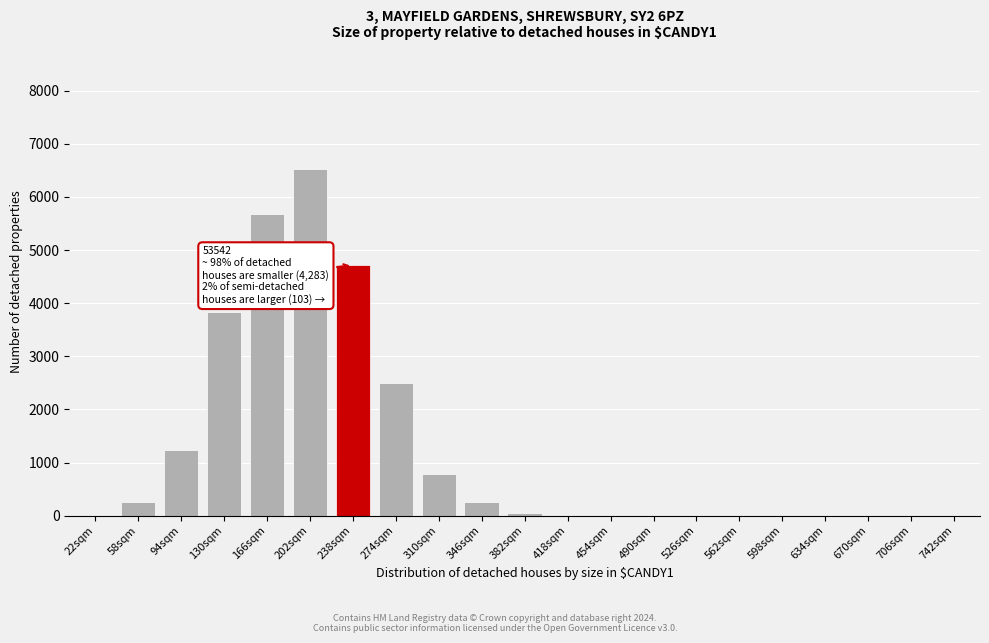

At which label is the value closest to 3258?

130sqm